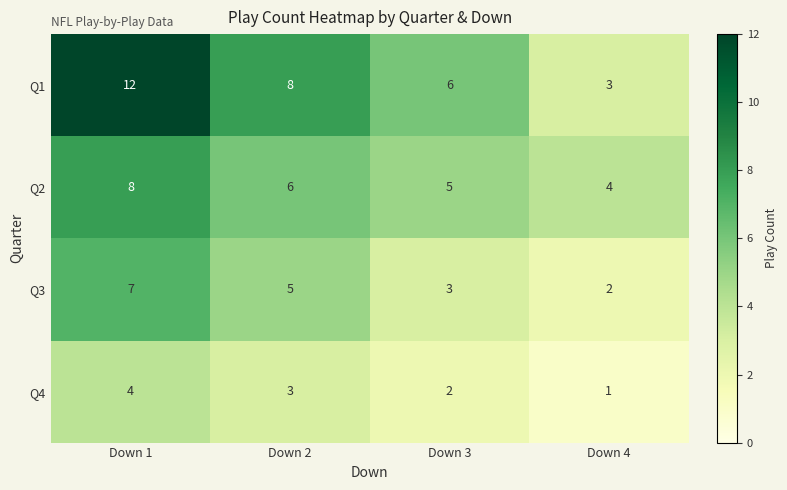

Is it true that Q1 equals 12 at Down 1?

True